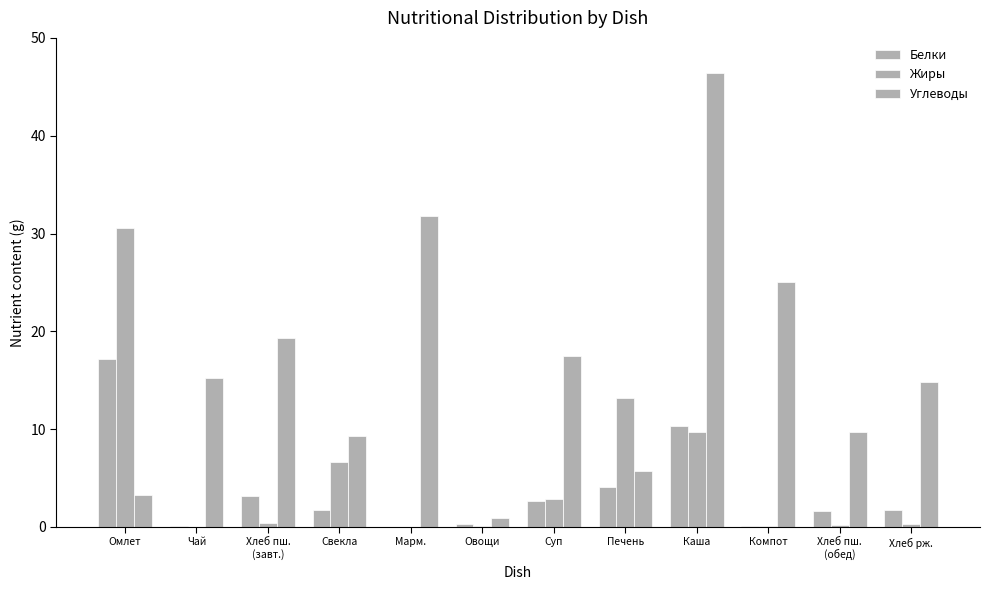

What is the difference between the Углеводы values at Овощи and Хлеб рж.?

13.9